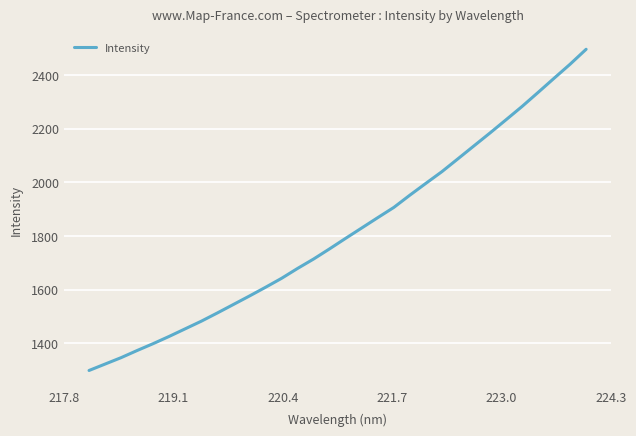

What is the smallest value displayed?

1299.5